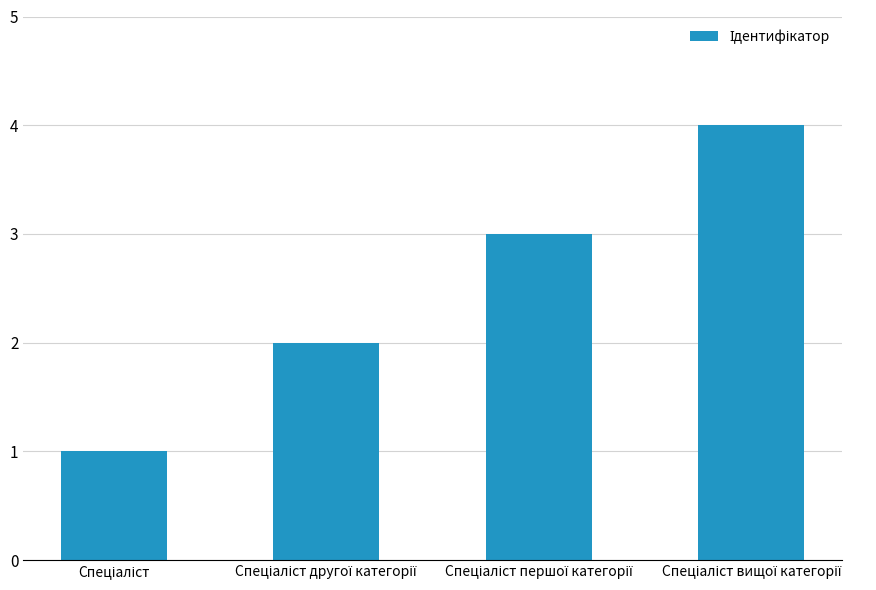

What is the maximum value shown in the chart?

4